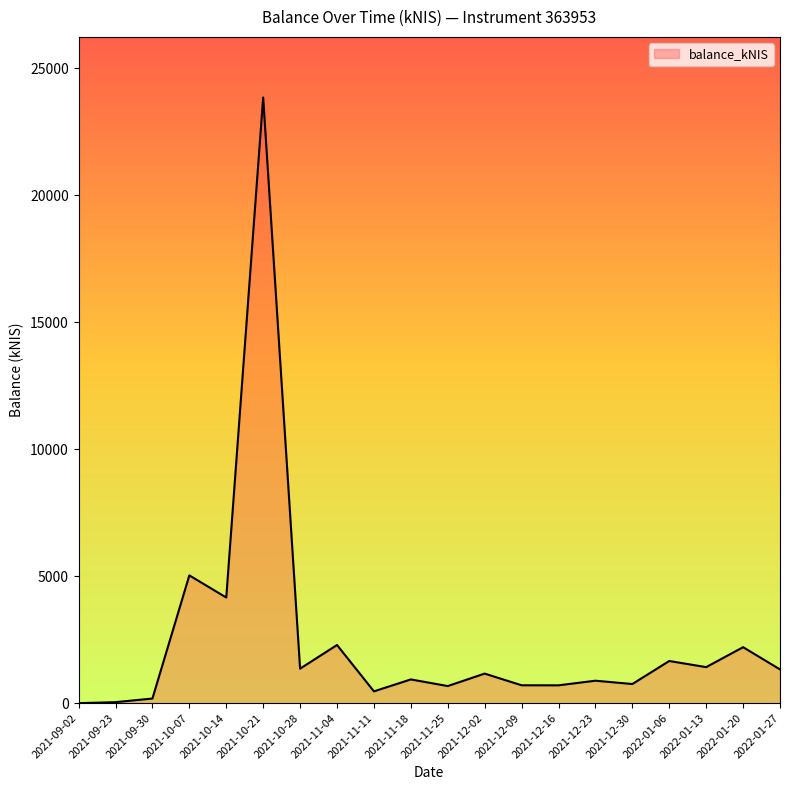

Approximately how many times larger is the value at 2022-01-13 compared to 2022-01-20?

0.6